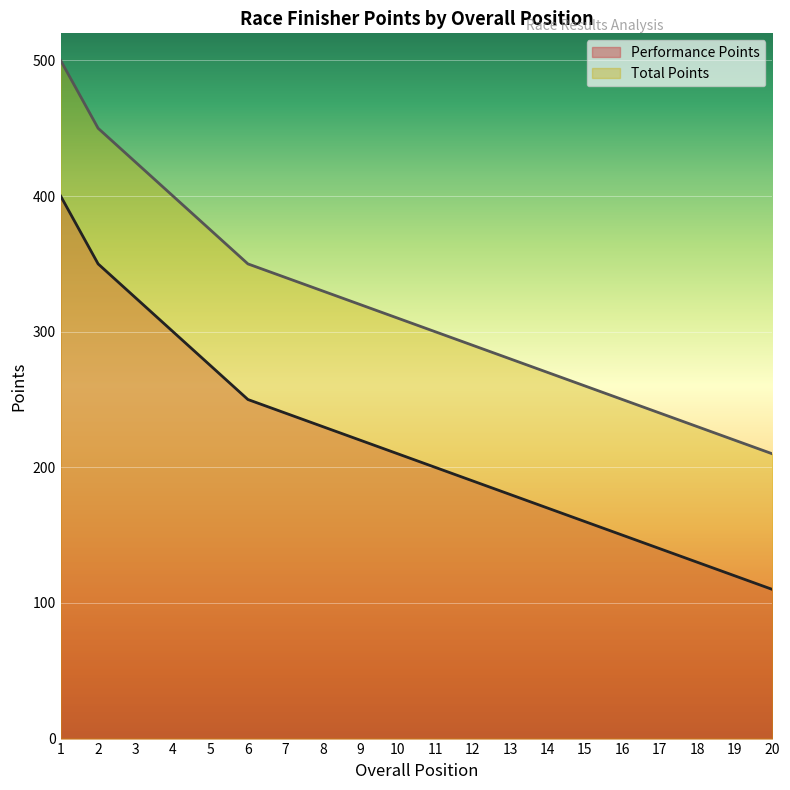

Does the chart display data point markers on the line(s)?

No